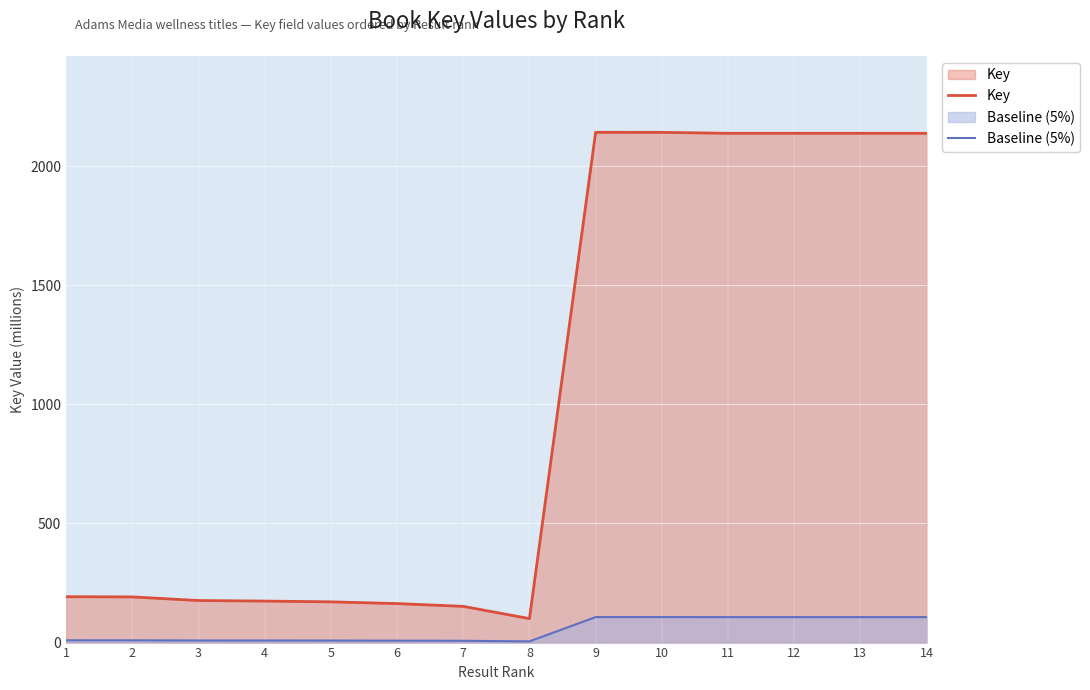

Reading left to right, extract all data points from this chart.

Key: 192.6	191.7	176.5	174.2	171.0	163.7	152.1	100.7	2141.8	2141.6	2137.7	2137.7	2137.7	2137.7
Baseline (5%): 9.6	9.6	8.8	8.7	8.6	8.2	7.6	5.0	107.1	107.1	106.9	106.9	106.9	106.9